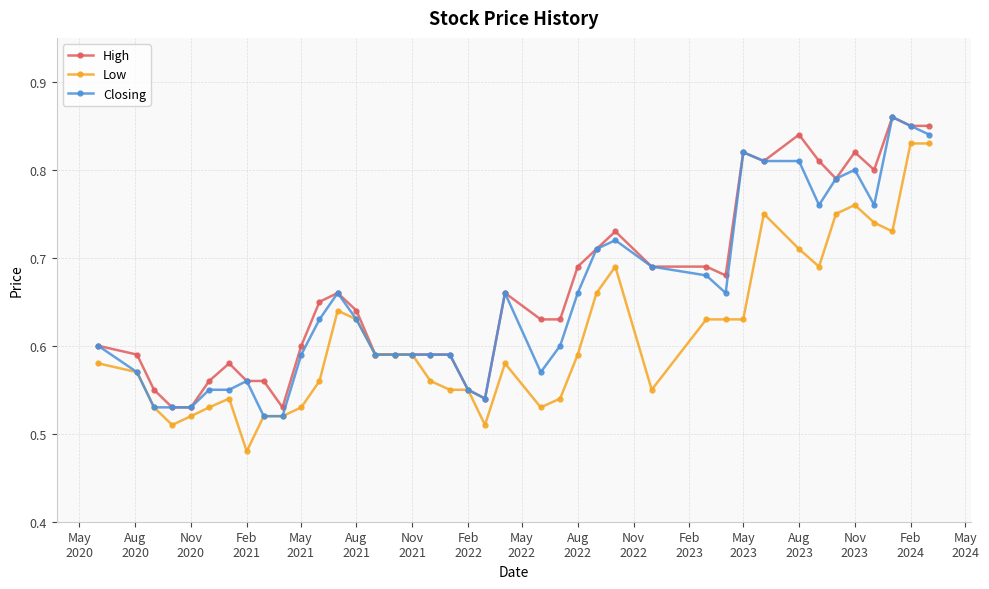

At how many categories does at least one series exceed 0?

40